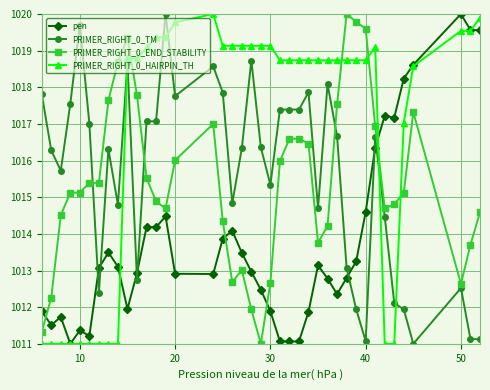

True or false: pen has more than 0 interior local peaks.

True